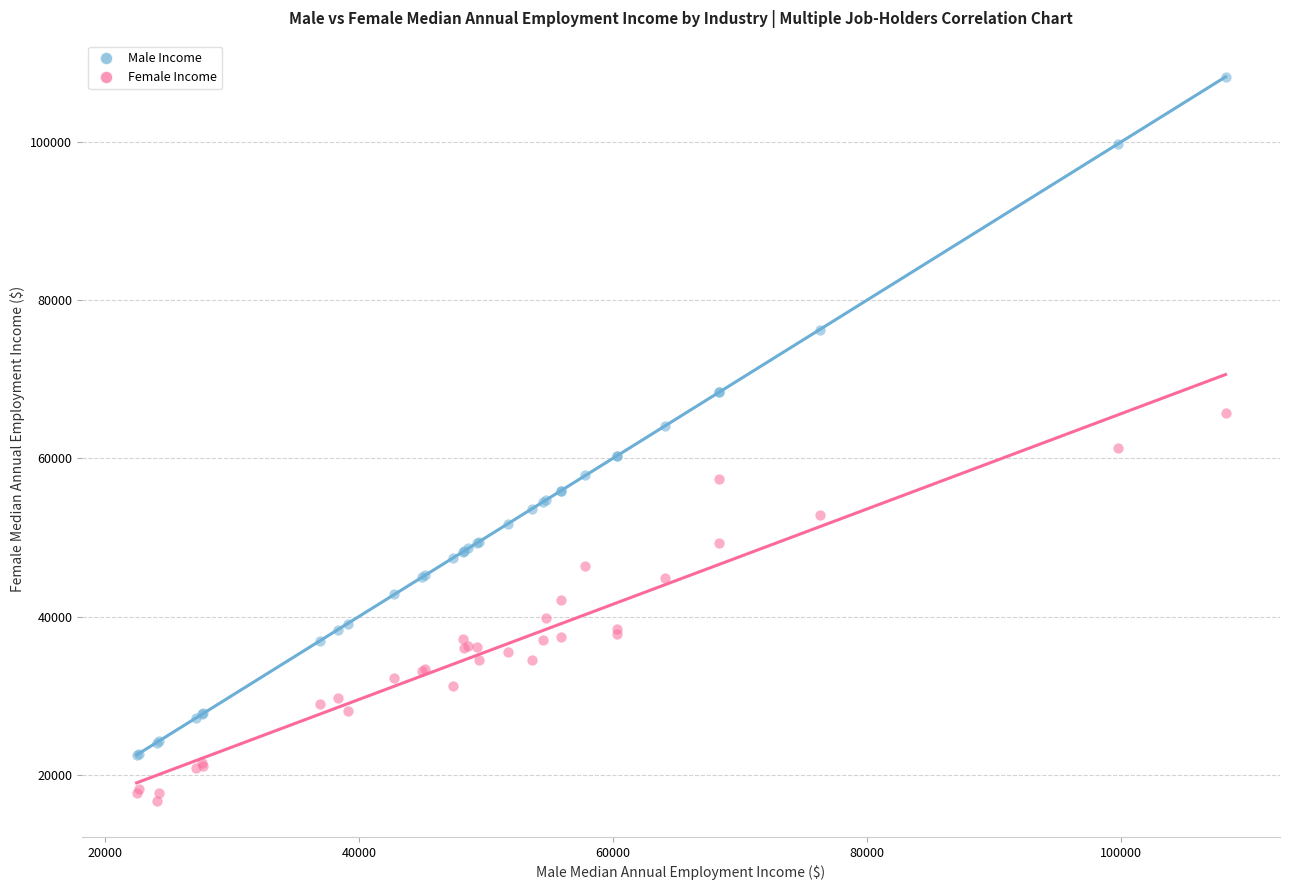

Which series reaches the maximum Y coordinate?

Male Income